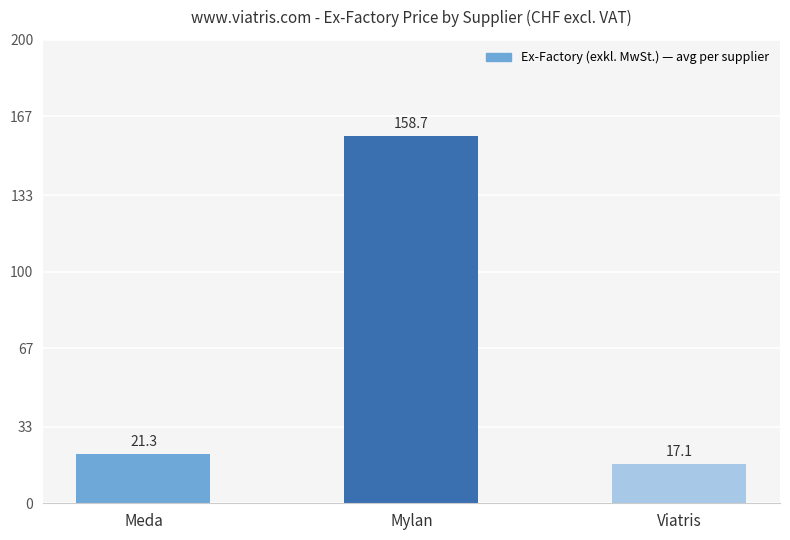

How many series are shown in this chart?

1